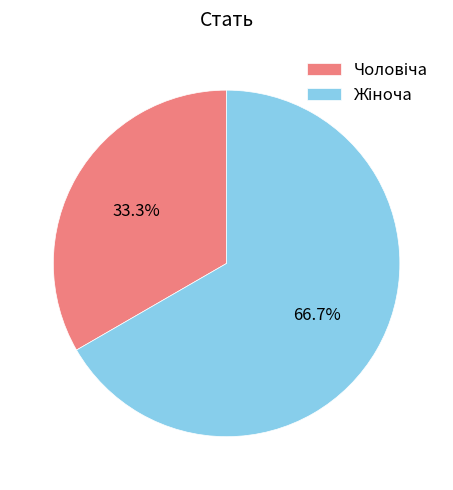

Does any single category account for the majority?

Yes